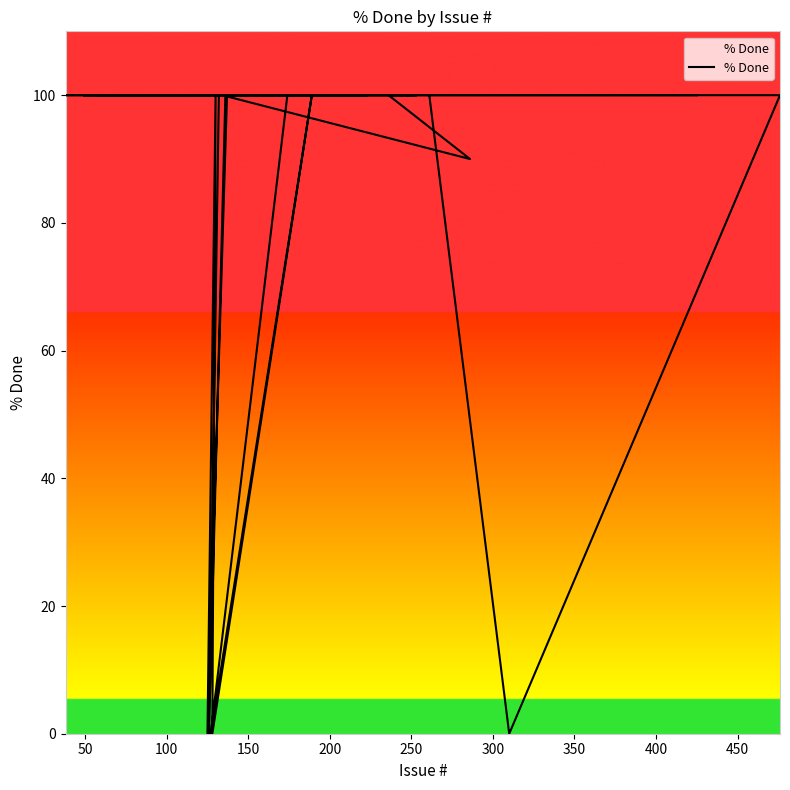

What is the value of the 39th point from the left?

100